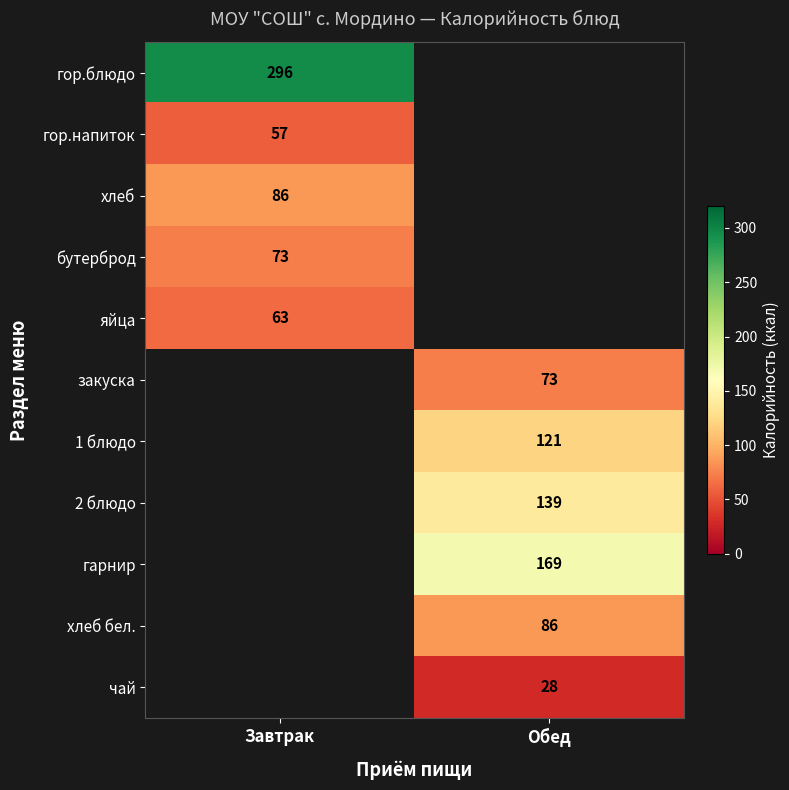

Between Завтрак and Обед, which is larger?

Обед